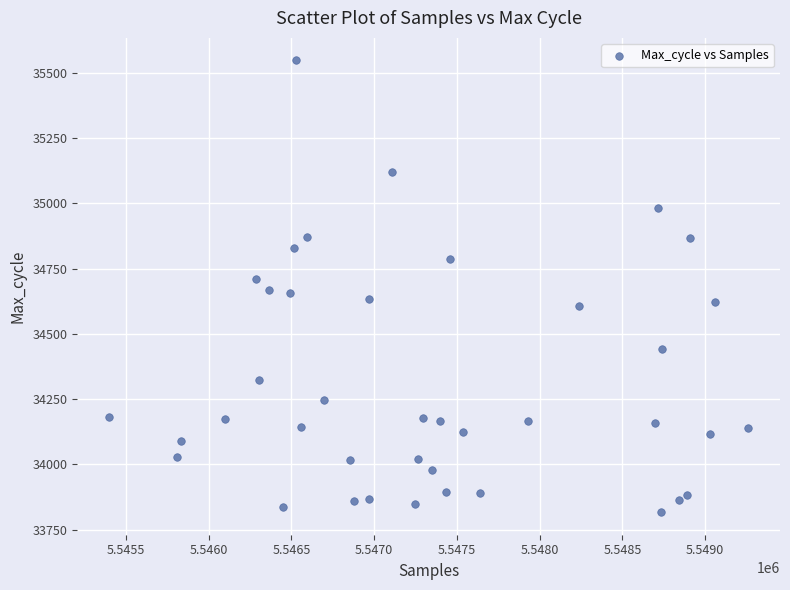

What is the range of Y values (max minus min)?

1731